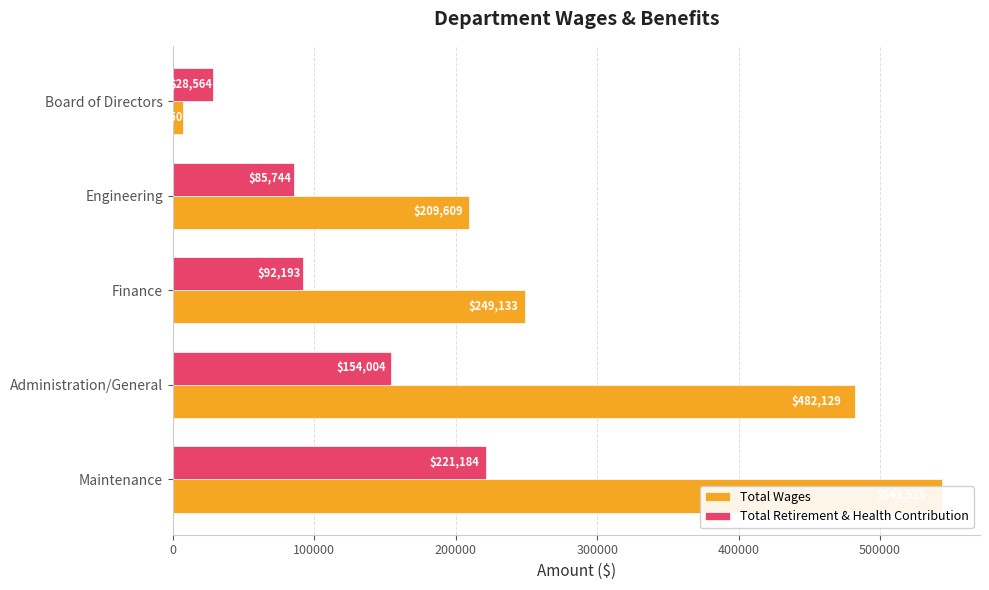

What is the sum of all Total Wages values?

1491846